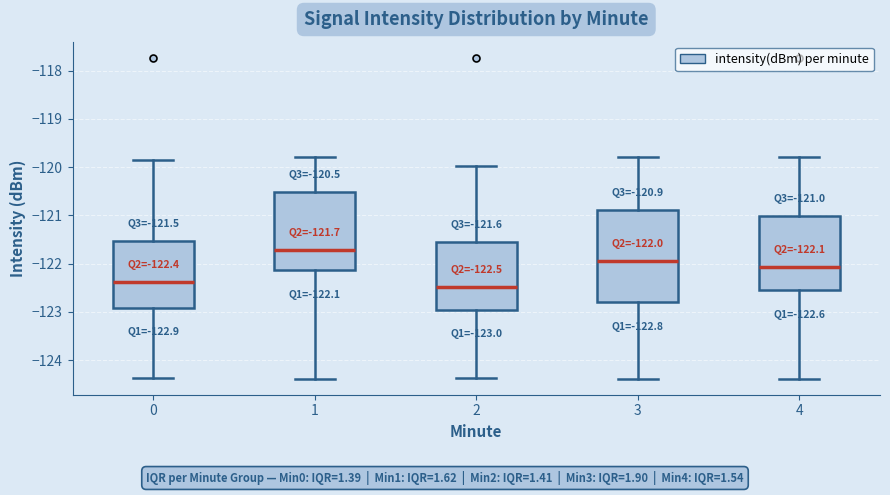

Which box's median line is the highest?

1